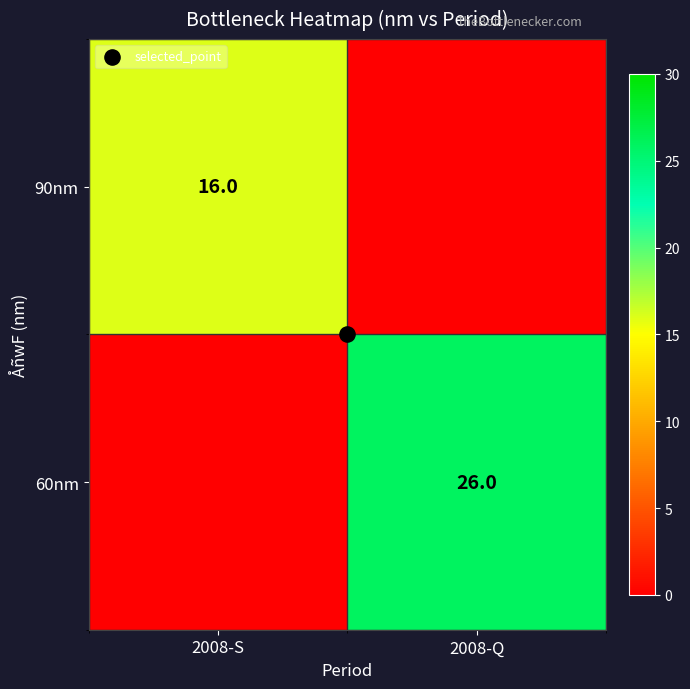

Between 2008-S and 2008-Q, which series saw the biggest shift?

60nm